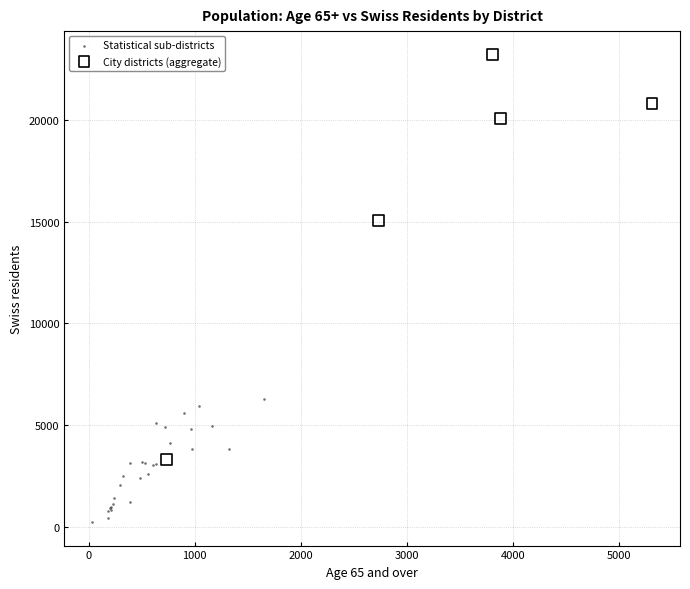

Which series contains the lowest Y value?

Statistical sub-districts